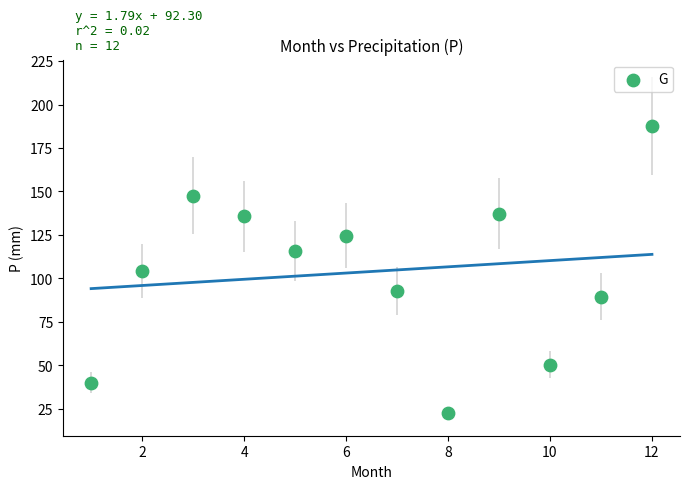

What is the range of Y values (max minus min)?

165.1